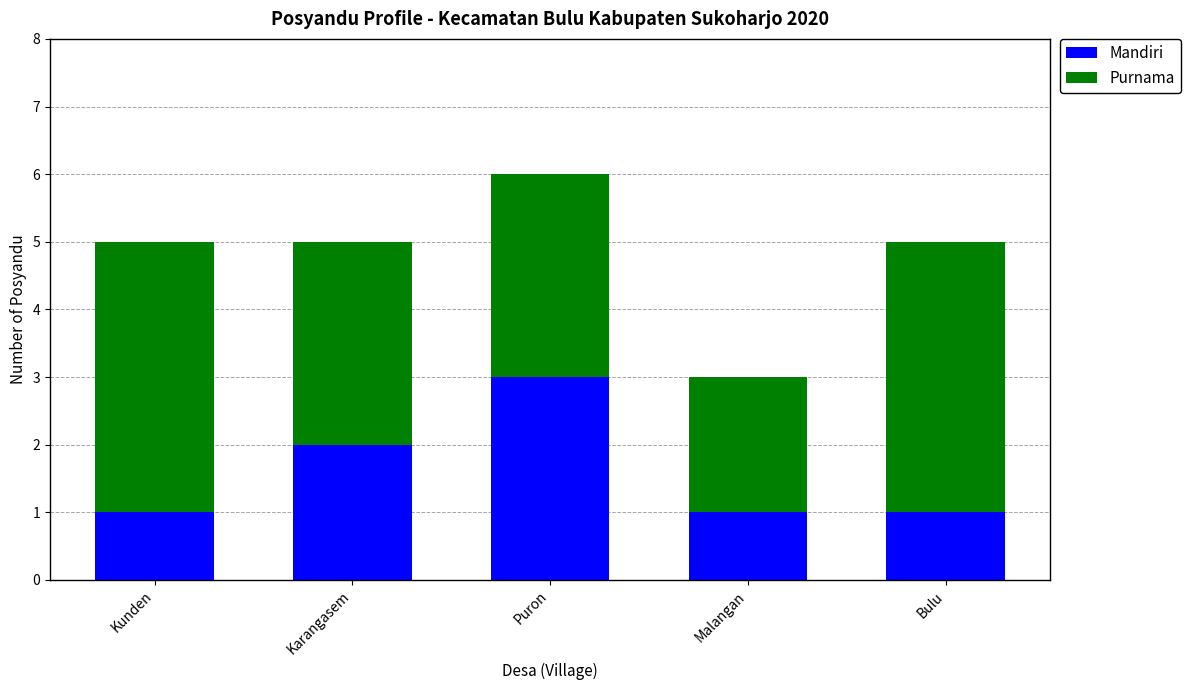

Reading right to left, list the values for the Mandiri series.

1	1	3	2	1